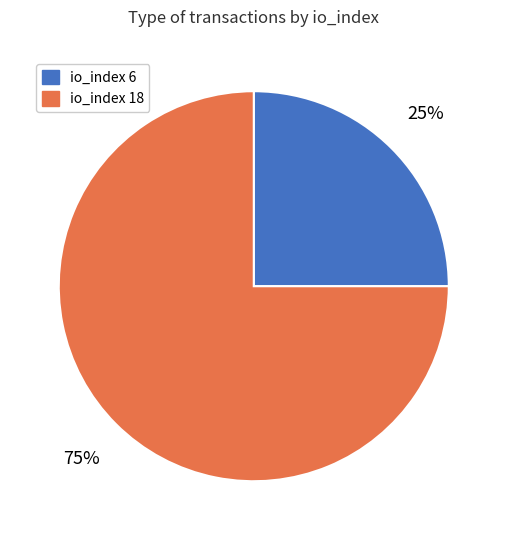

Between io_index 18 and io_index 6, which is larger?

io_index 18